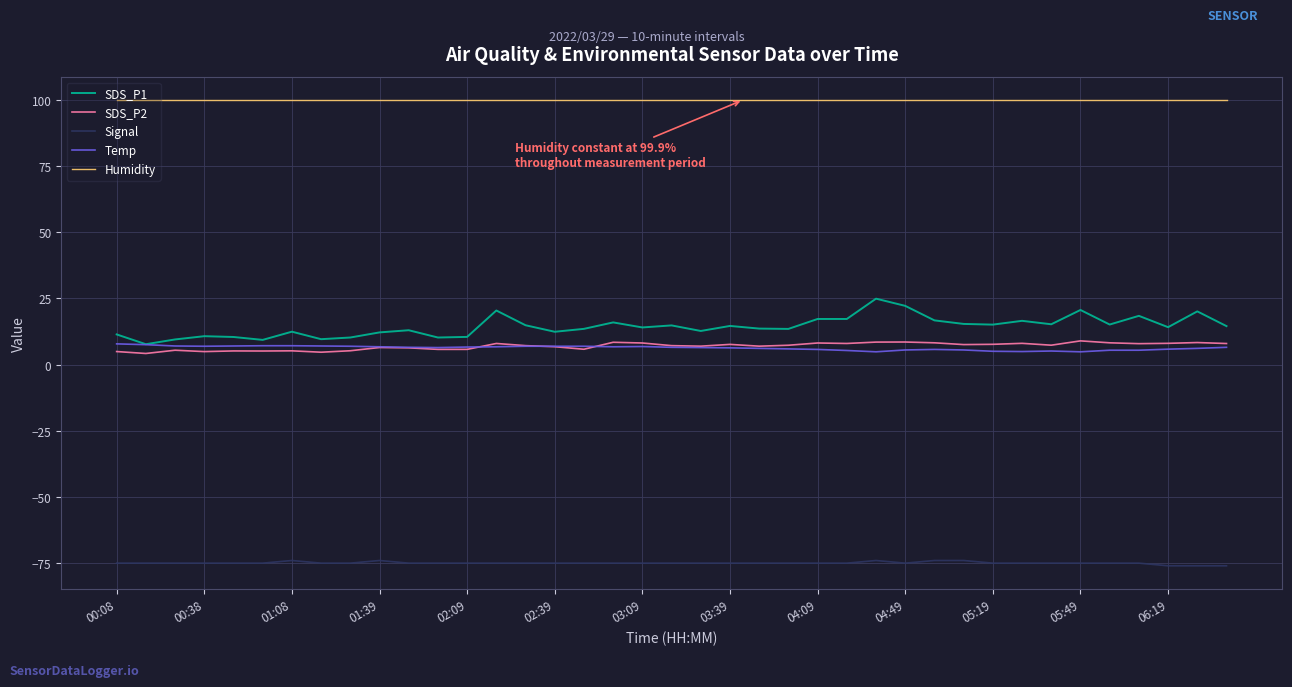

True or false: SDS_P1 has more than 2 points higher than both neighbors.

True